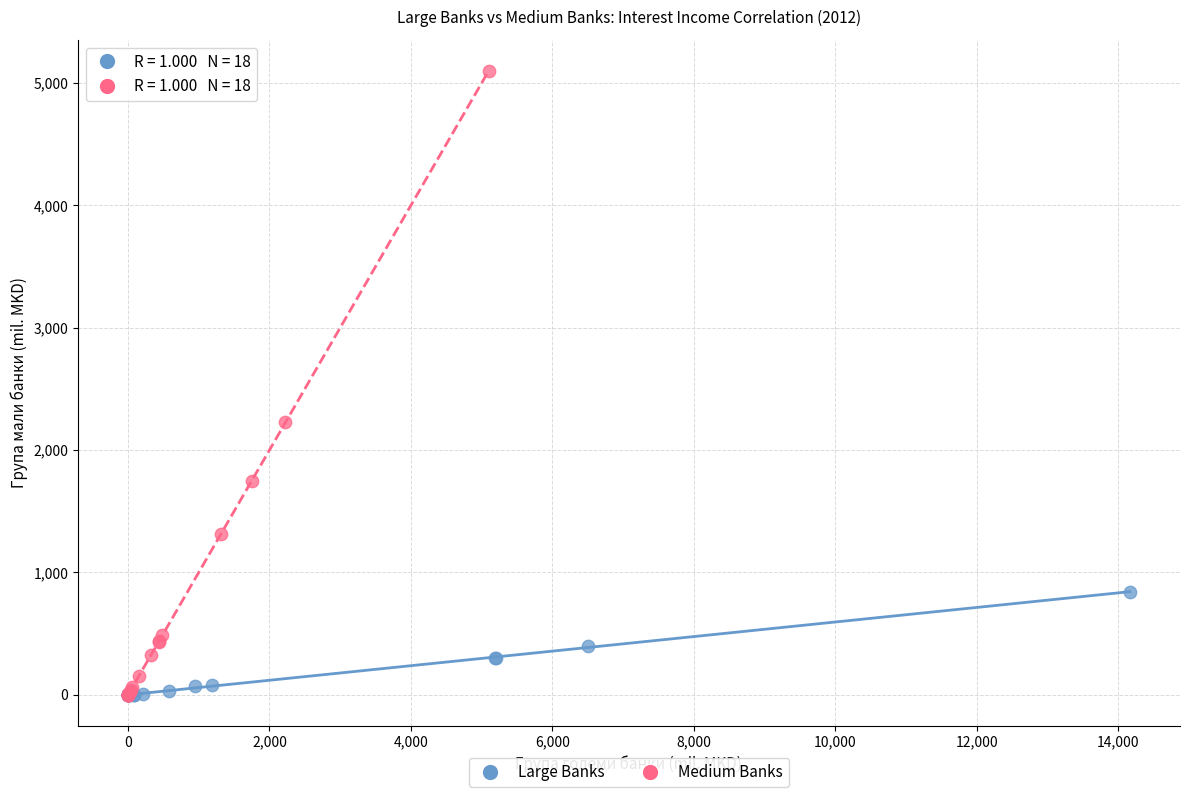

Which series has the widest spread of Y values?

Medium Banks